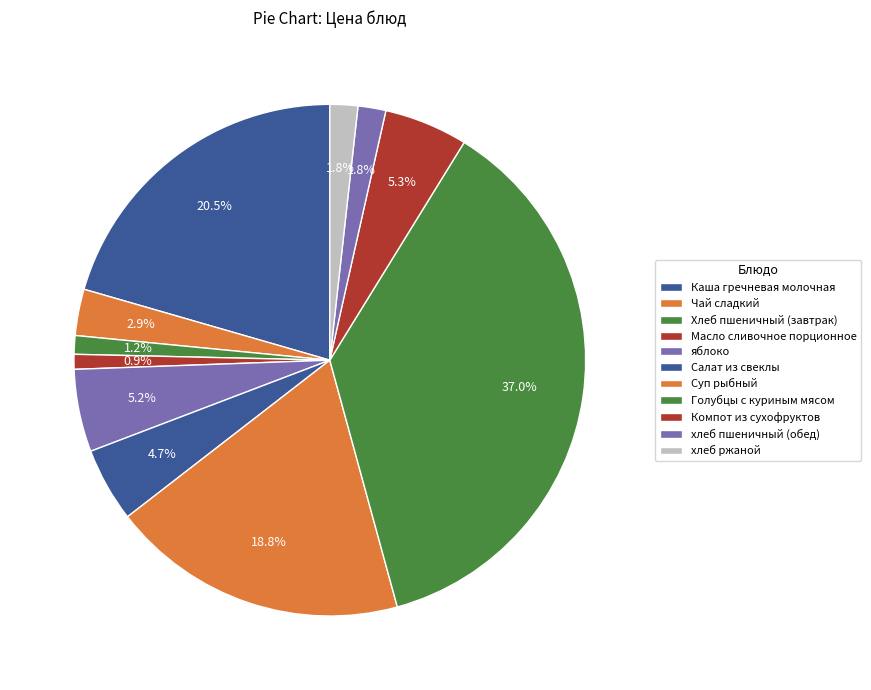

Count the number of slices in the pie.

11